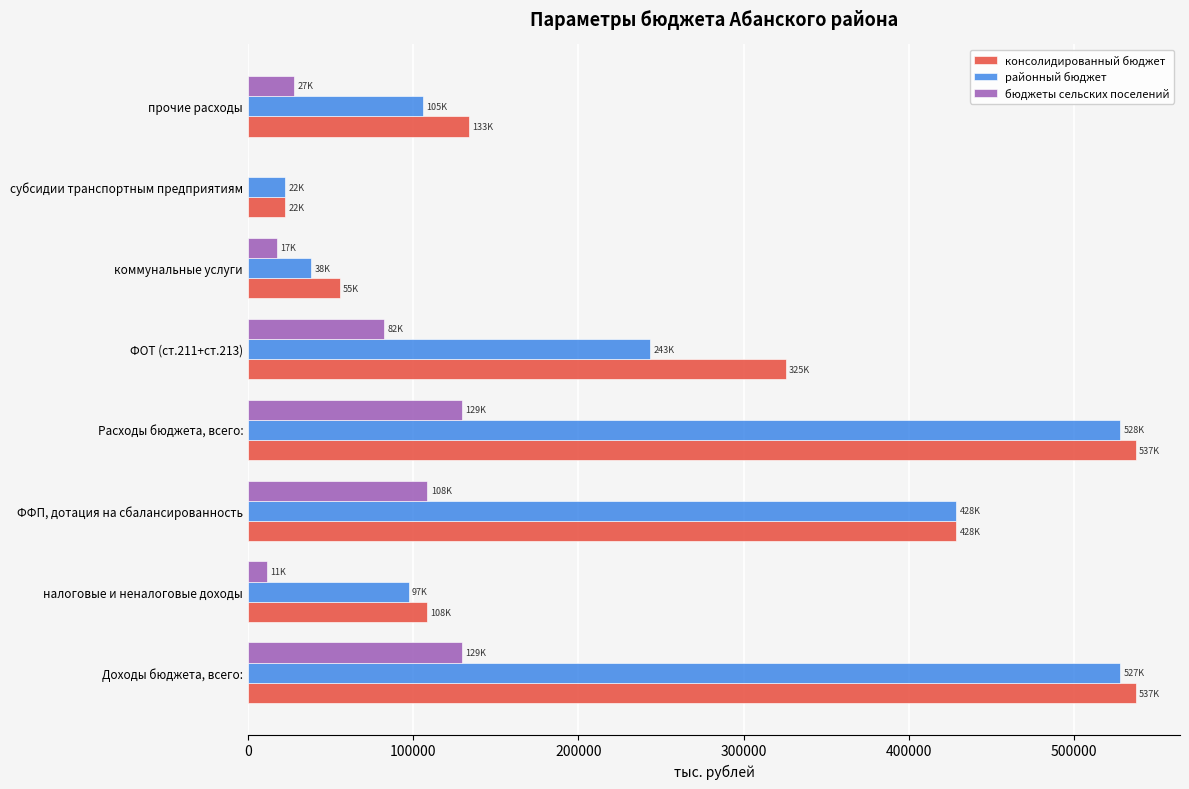

Where is консолидированный бюджет nearest to the value 279794?

ФОТ (ст.211+ст.213)